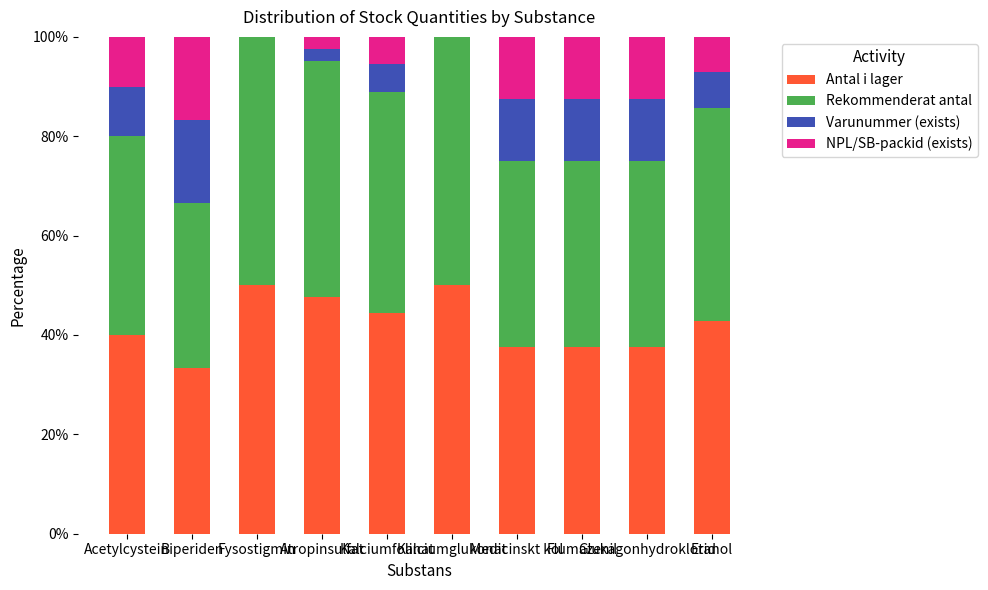

How many data points does each series have?

10